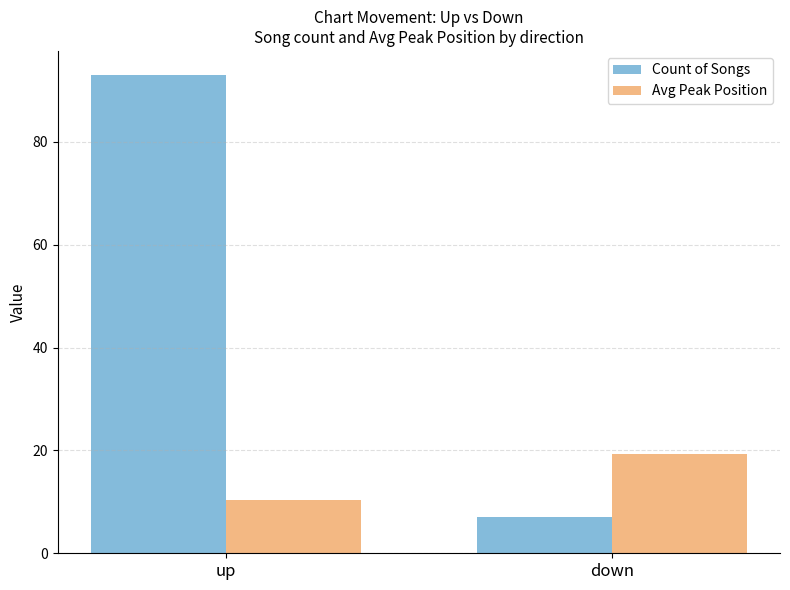

Count the number of categories in the chart.

2